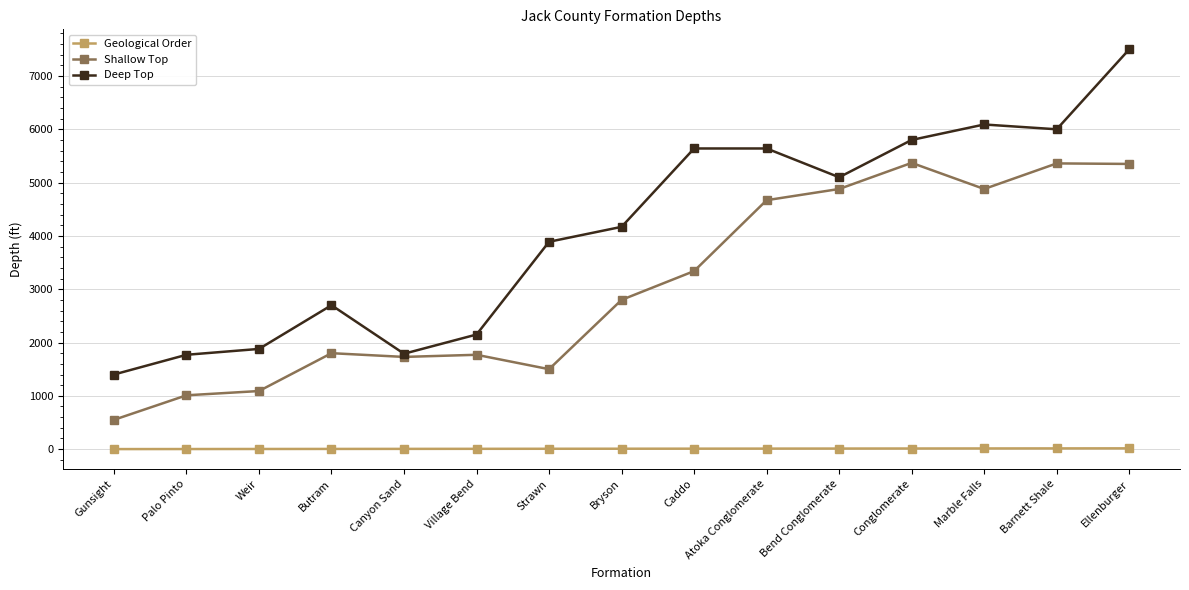

What is the greatest value displayed?

7500